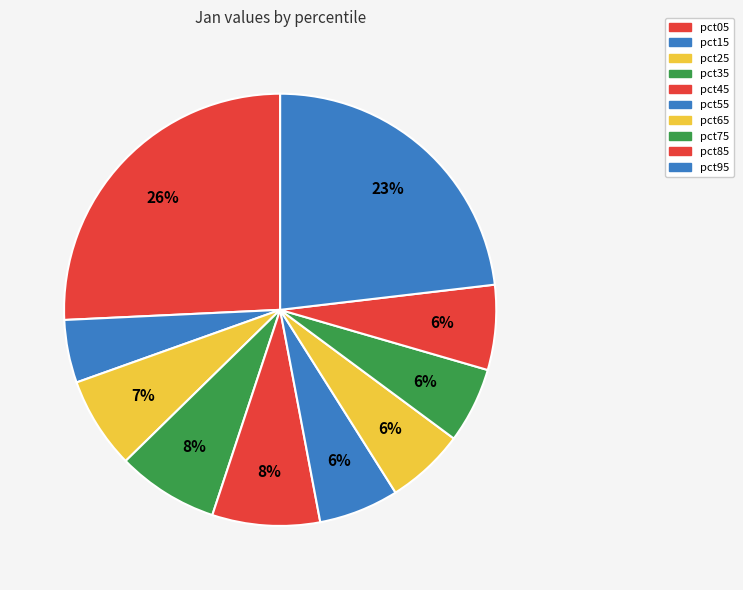

Combined, do pct55 and pct25 account for over 50%?

No